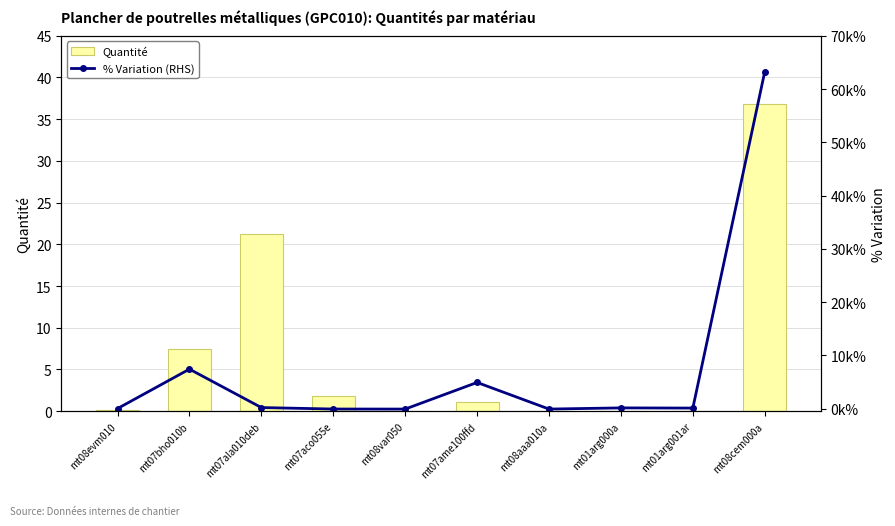

What are all the series names shown in the legend?

Quantité, % Variation (RHS)